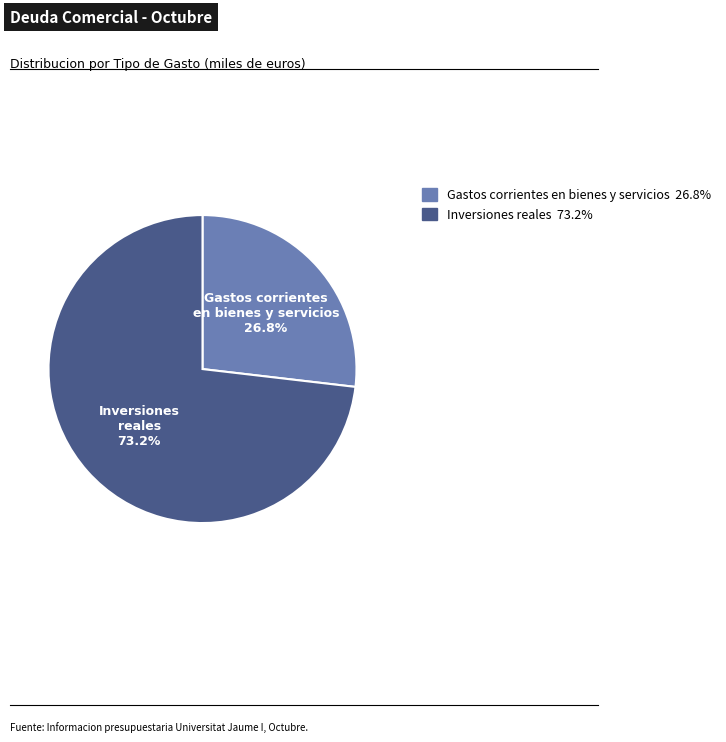

Is it true that Inversiones reales is 88% of the pie?

False